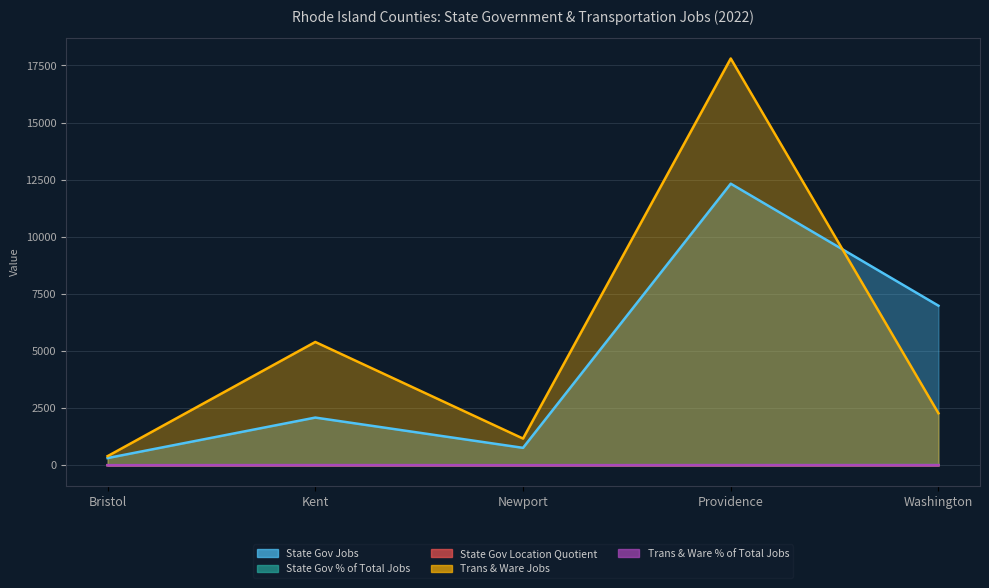

Where does the State Gov Location Quotient series first go above 2?

Kent